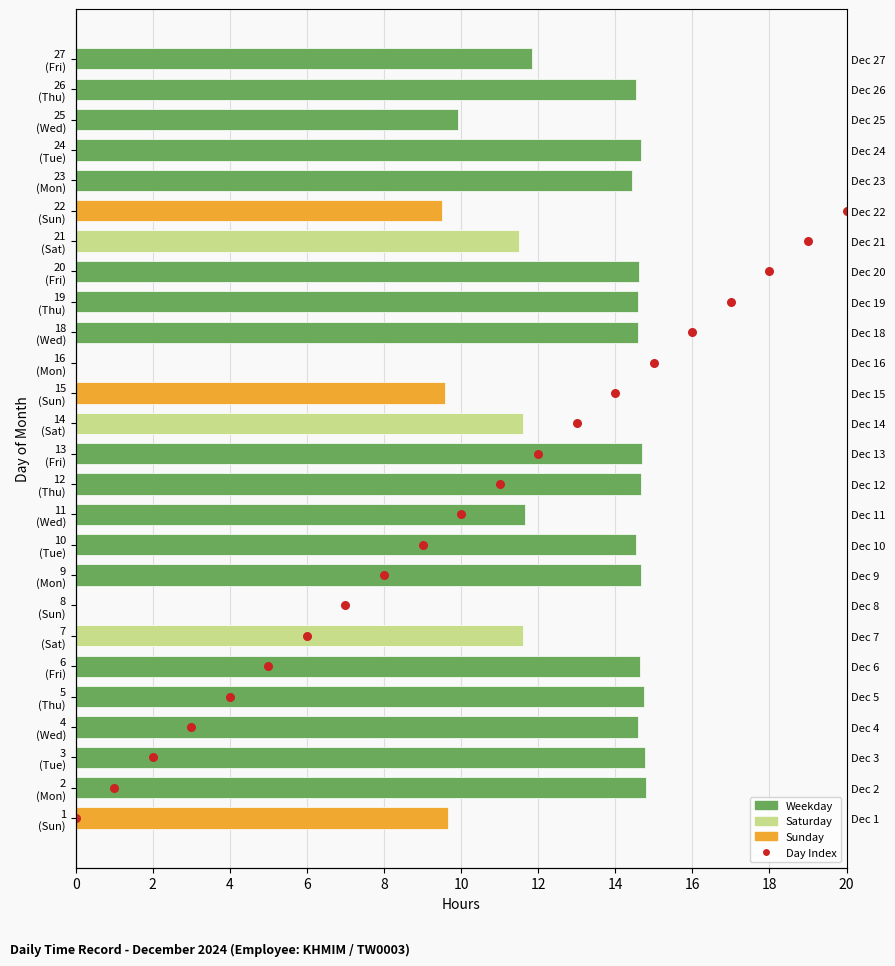

At how many categories does at least one series exceed 11?

24